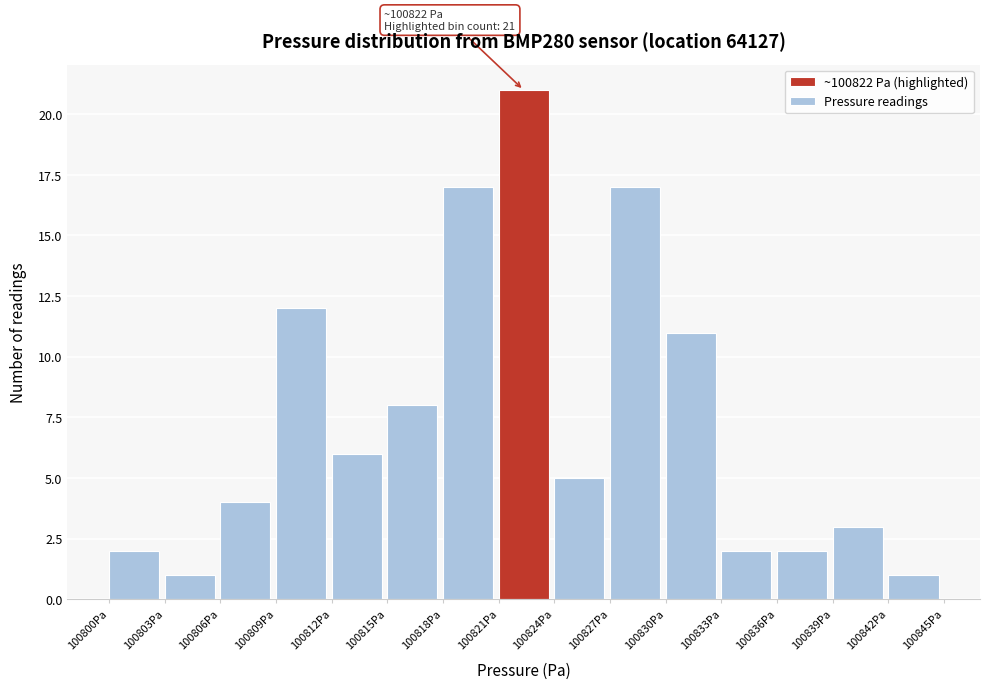

Over which range of the x-axis is the bar tallest?

100821 to 100824